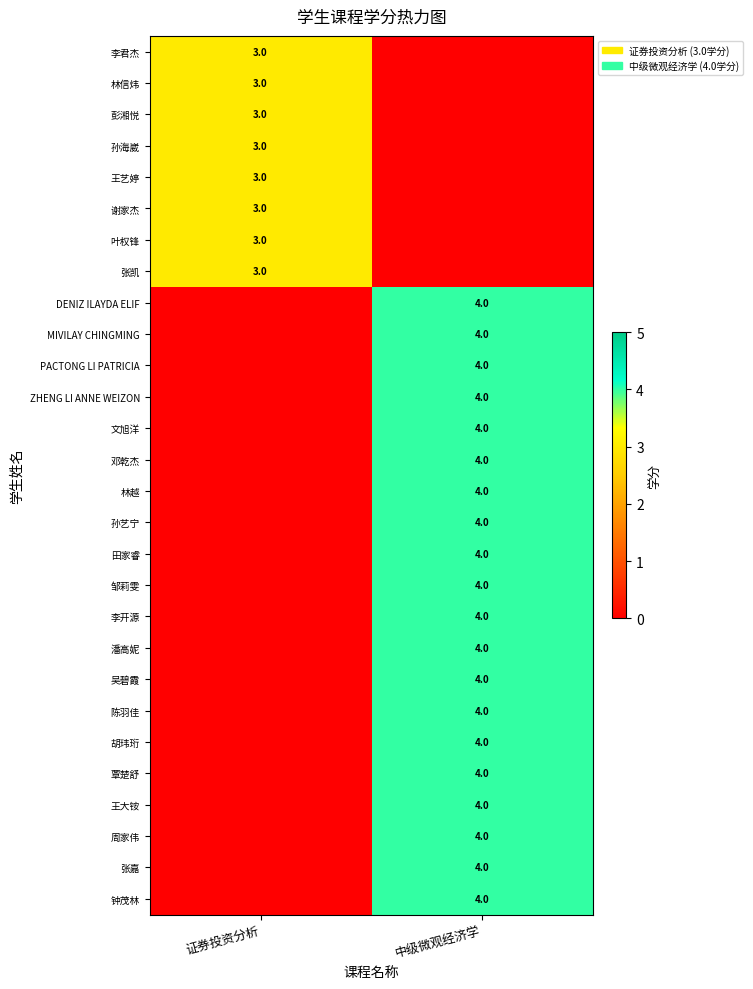

Is the value of 彭湘悦 at 证券投资分析 greater than the value of 林越 at 中级微观经济学?

No